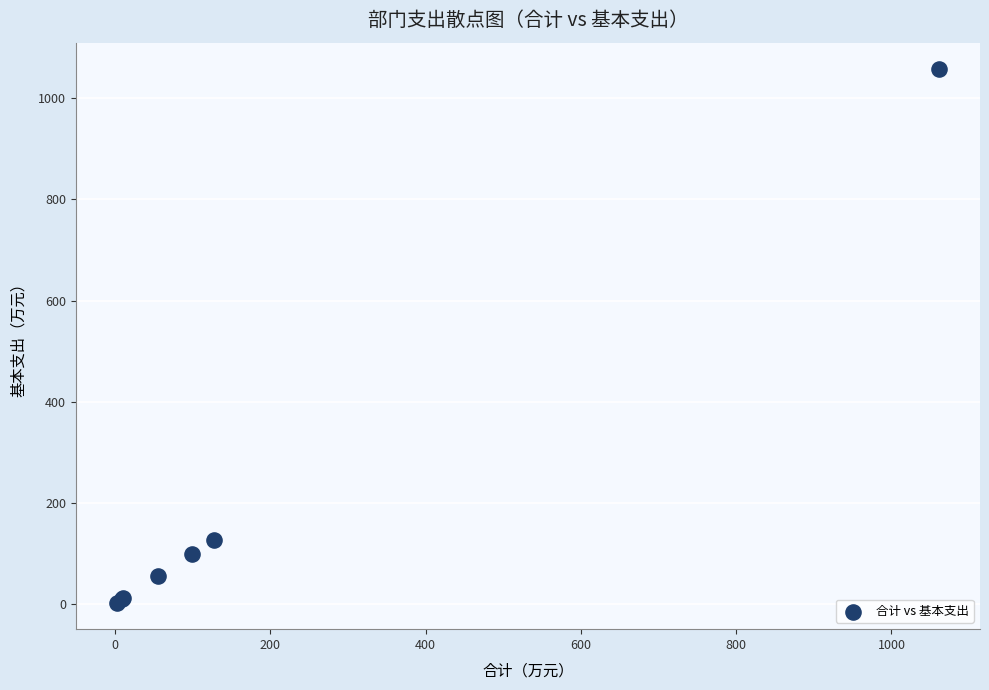

What Y value in the scatter plot is closest to 529?

127.2